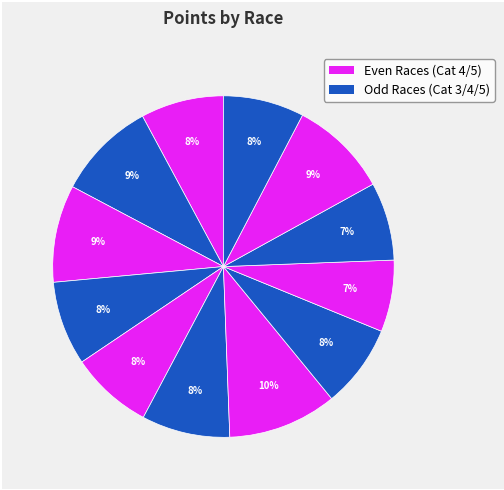

How many segments does this pie chart have?

12